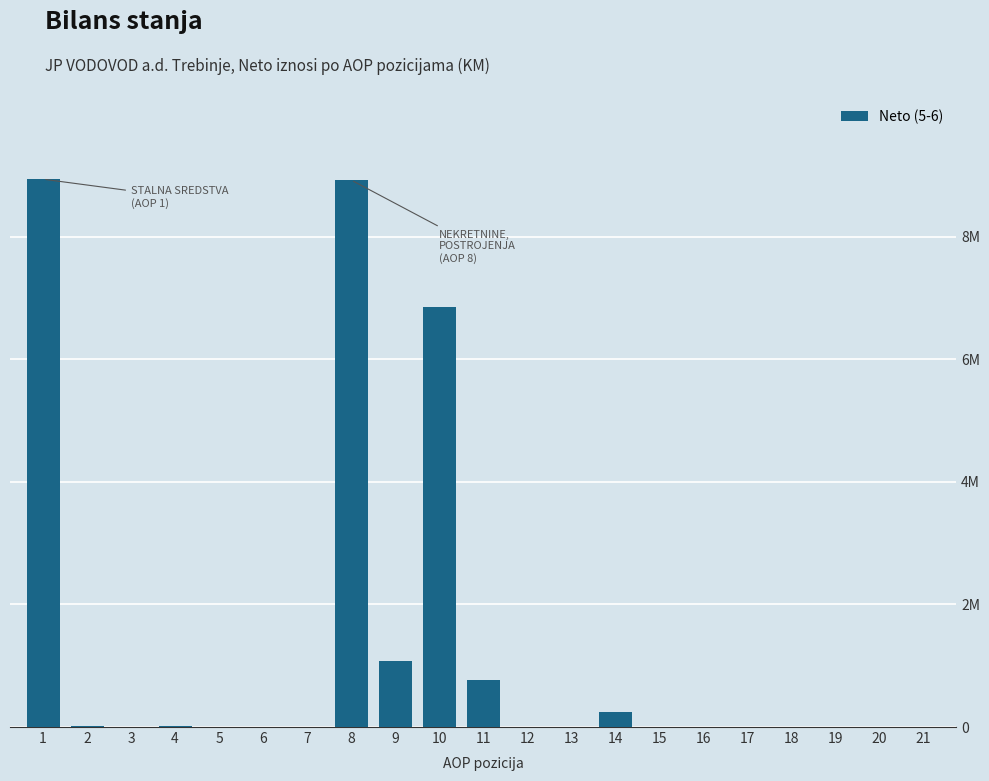

Are the bars horizontal?

No